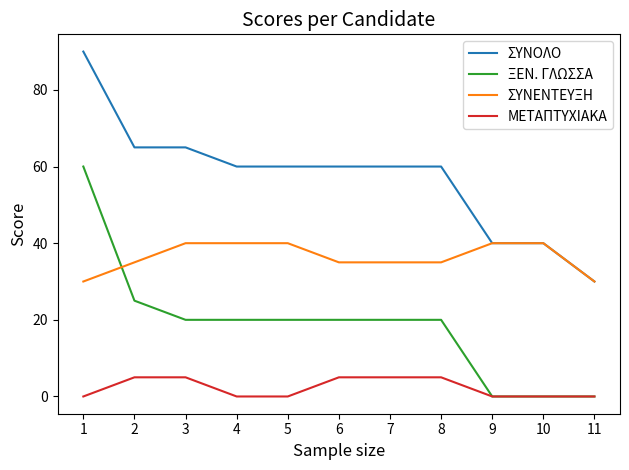

What is the spread (max minus min) of values at 6?

55